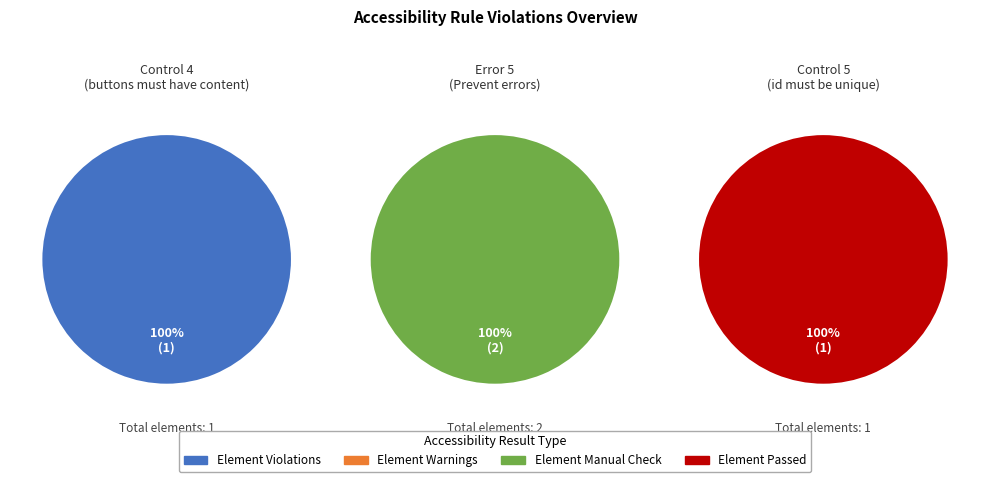

Is there any slice that represents more than half of the pie?

Yes